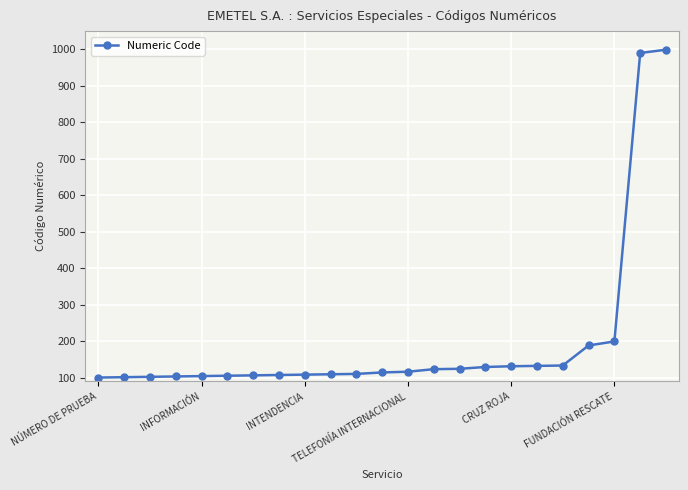

What is the value of the 17th point from the left?

131